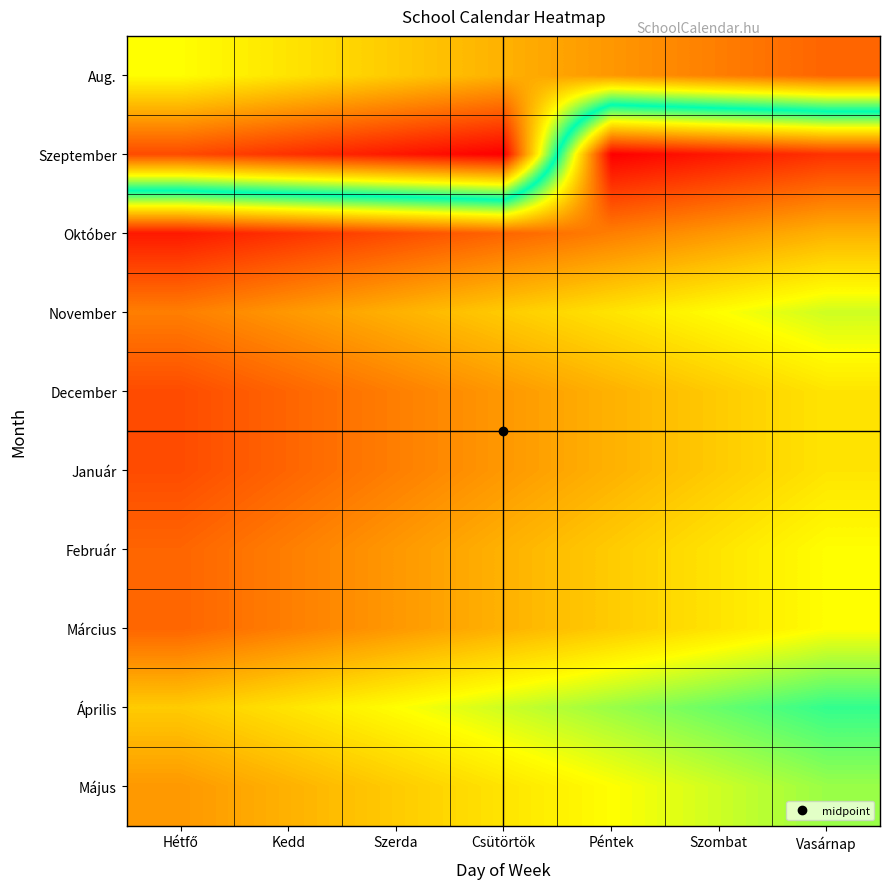

At how many categories does at least one series exceed 19?

7